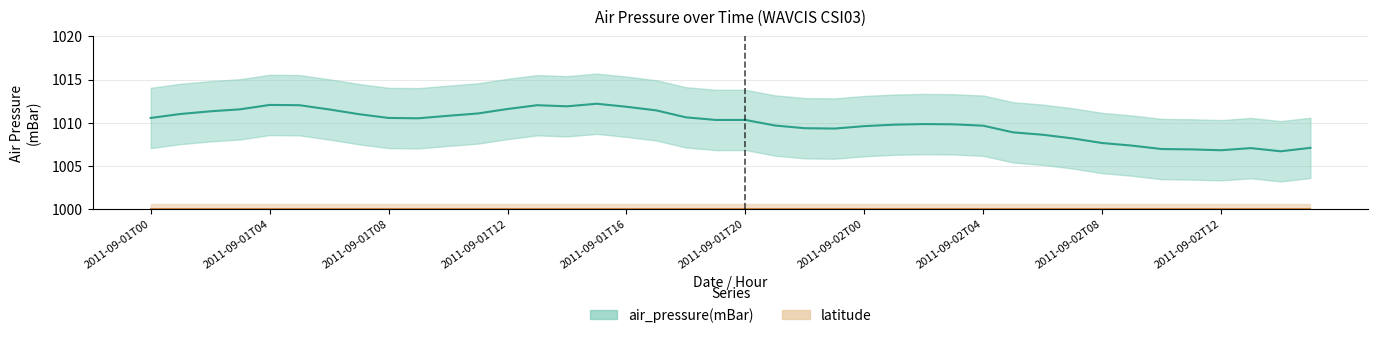

What is the difference between the maximum and minimum values?

5.5